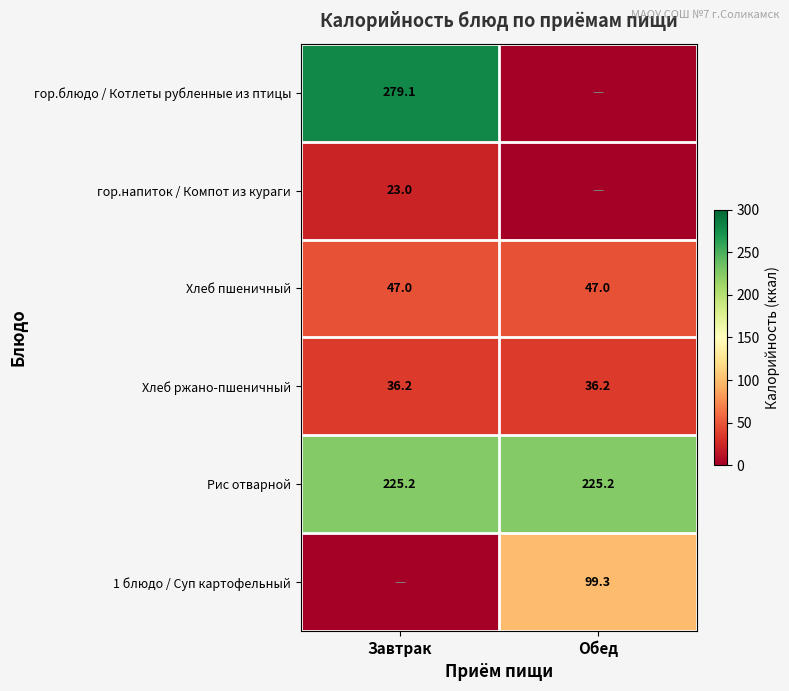

What is the lowest value of the Рис отварной series?

225.2